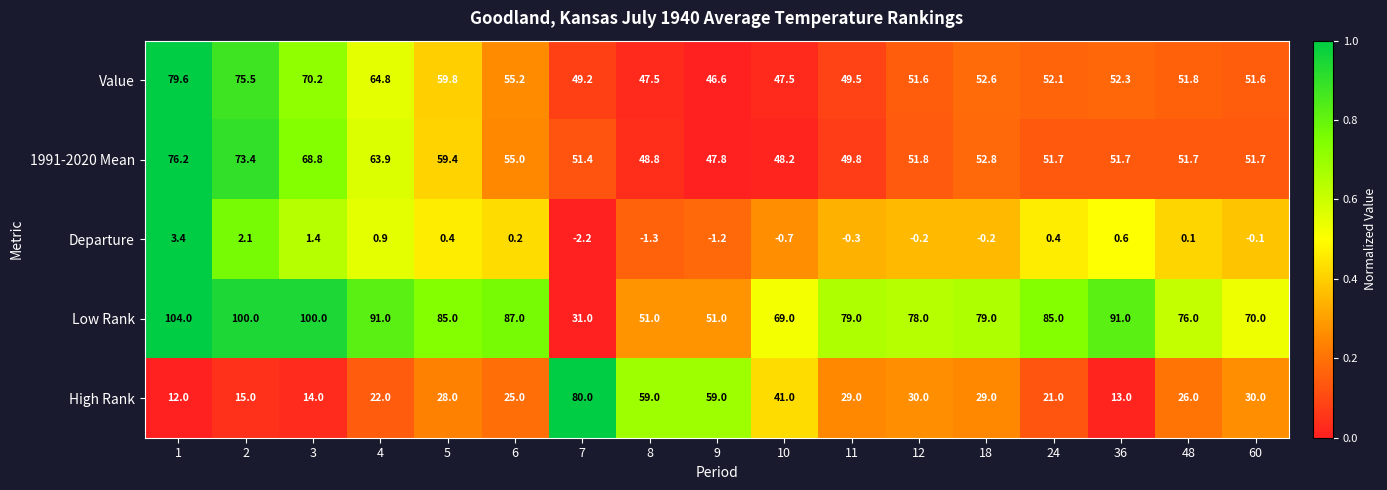

The Departure series shows 1.0 at 36. True or false?

False